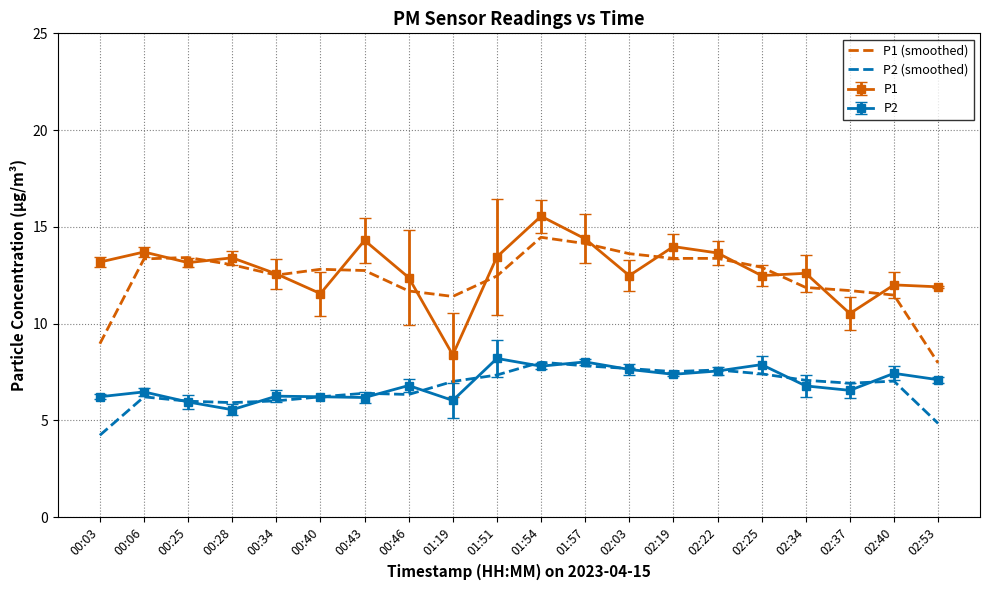

What position from the left is 01:51?

10